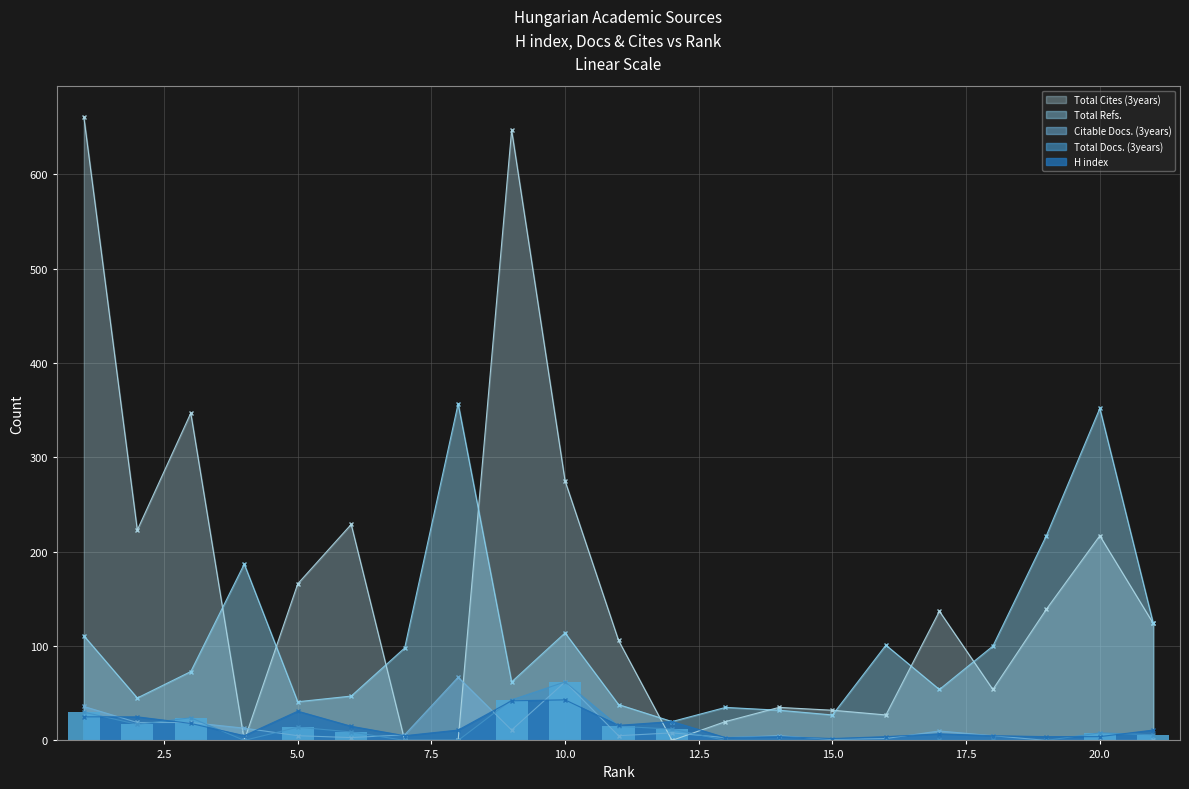

Between 17 and 7, which is larger?

17